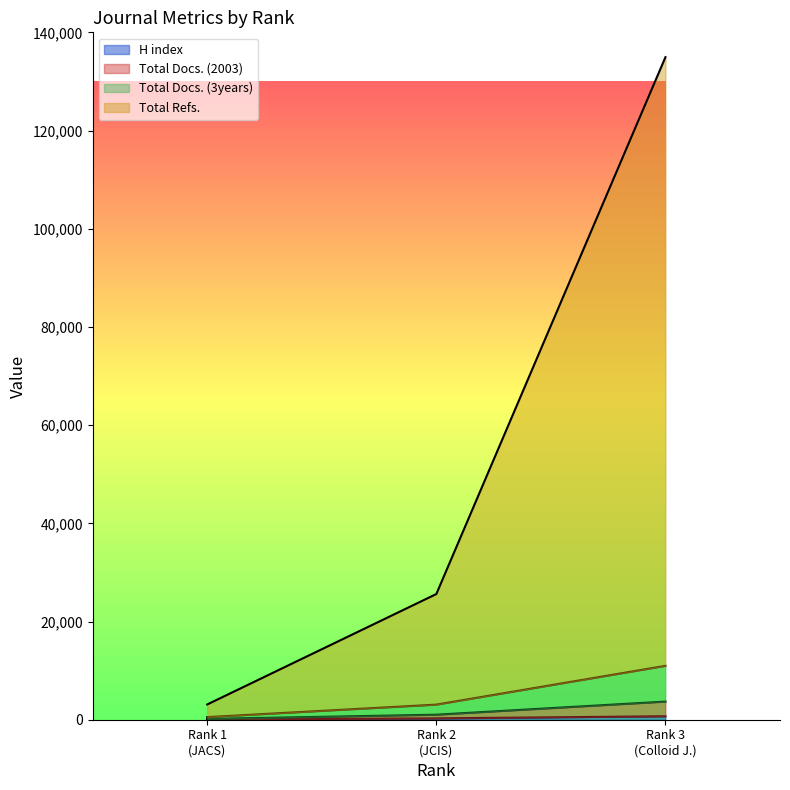

Which category has the highest value in the H index series?

Rank 3 (Colloid J.)